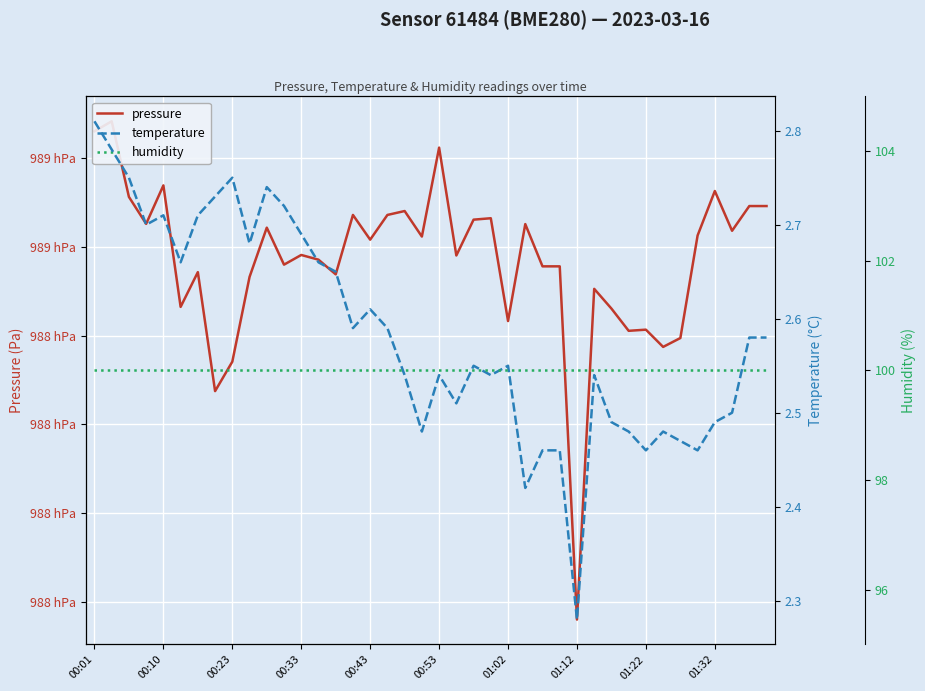

What is the difference between the second highest and minimum values in the temperature series?

0.5